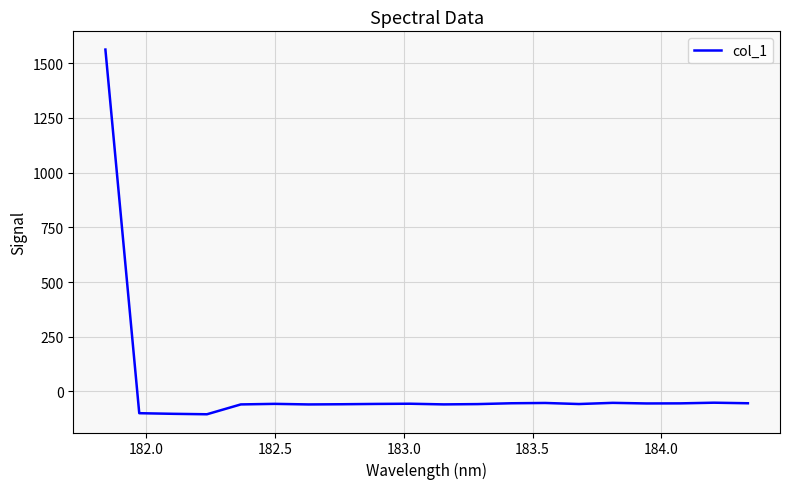

What is the minimum value shown in the chart?

-104.3